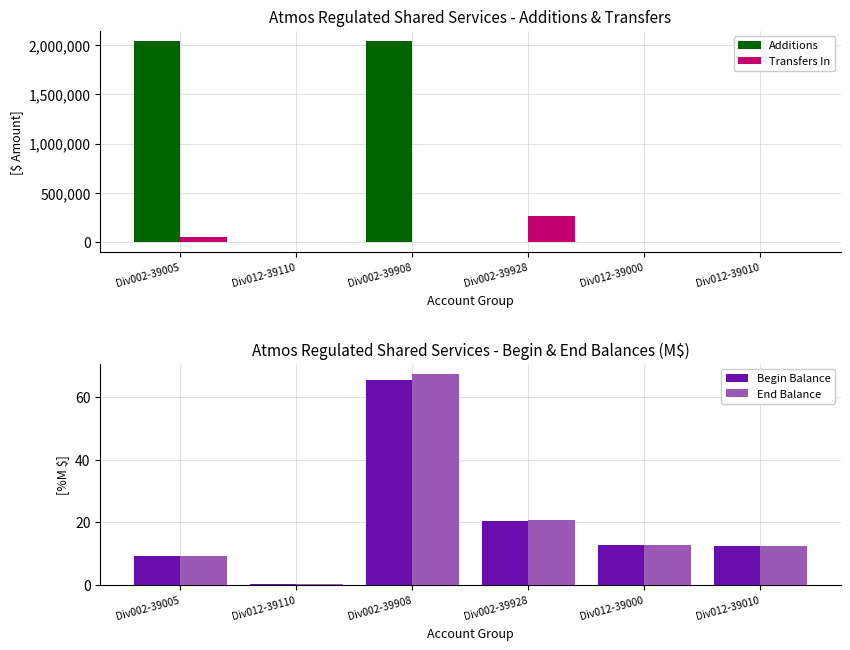

Is the value of Transfers In at Div012-39000 greater than the value of End Balance at Div002-39005?

No